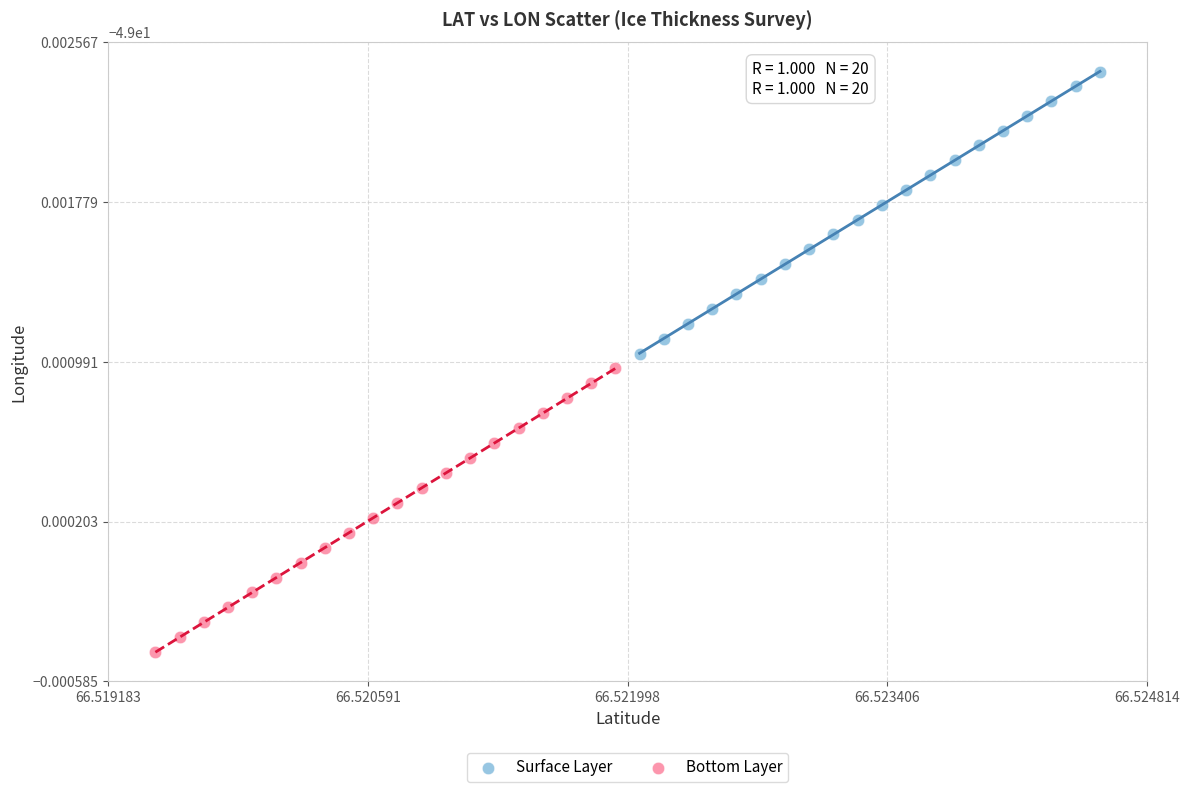

What are all the series names shown in the legend?

Surface Layer, Bottom Layer